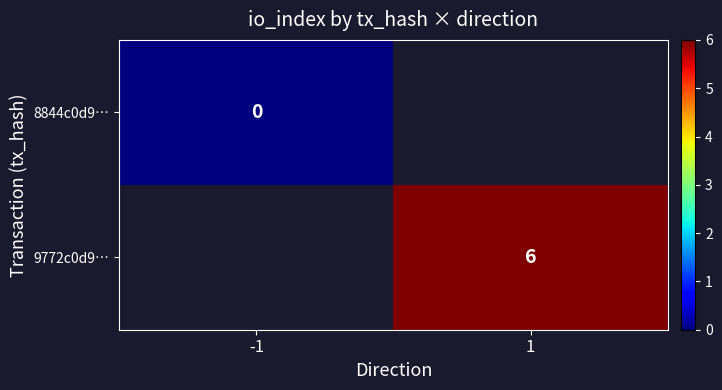

Is it true that 9772c0d9… equals 9.4 at 1?

False